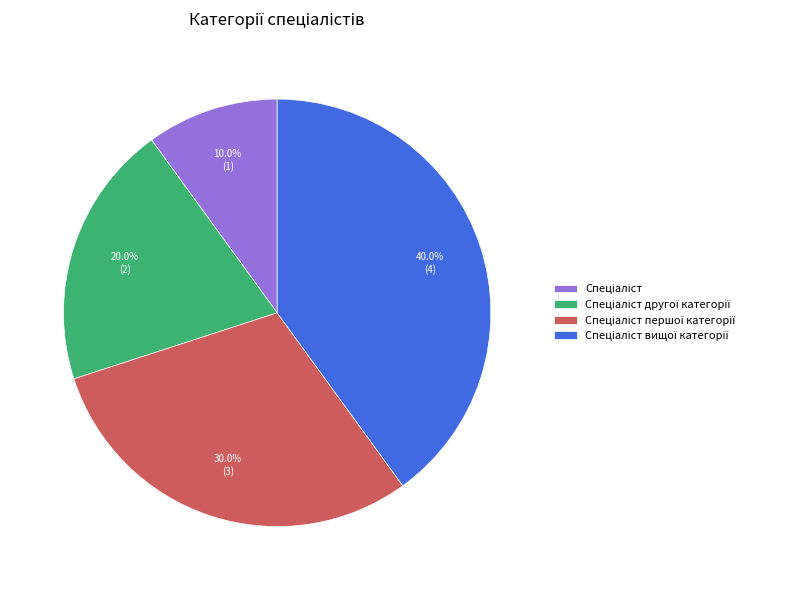

Does any single category account for the majority?

No